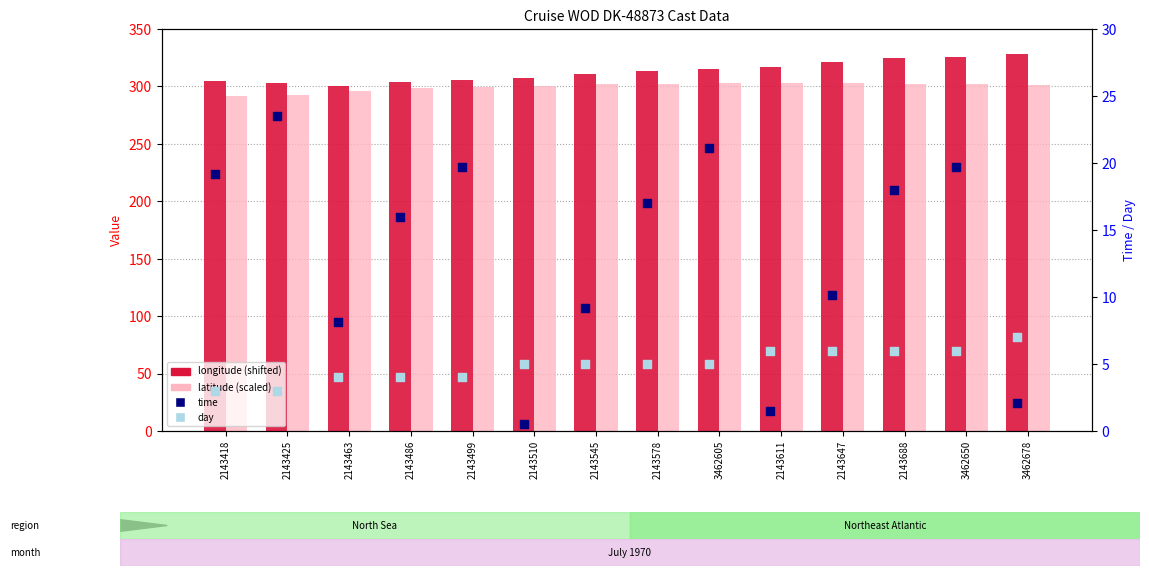

At which category is the sum across all series the highest?

3462650